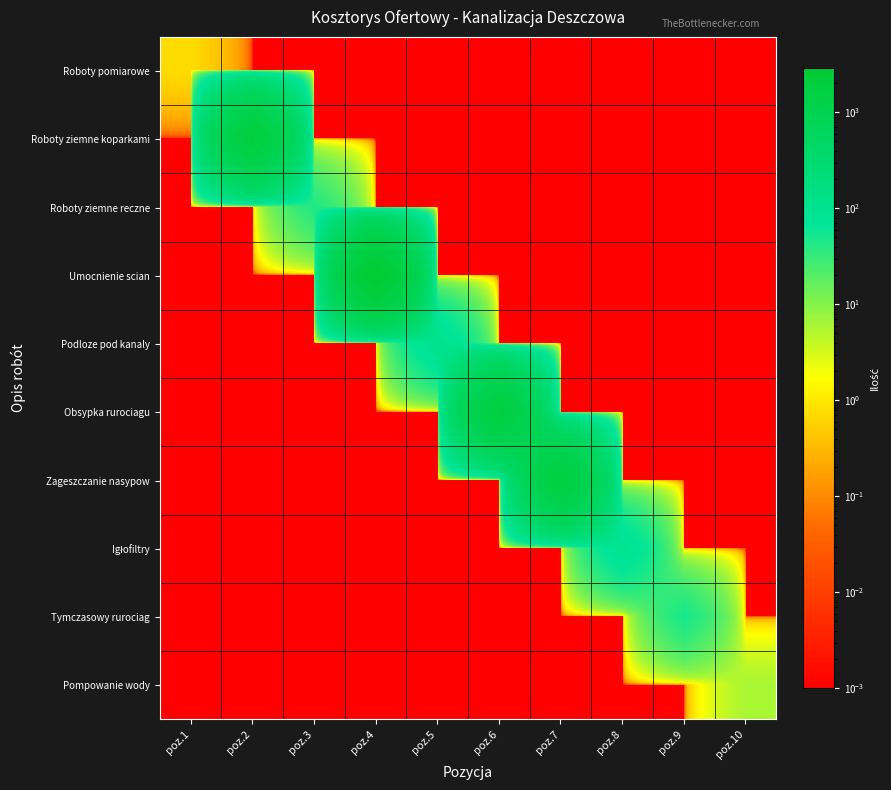

What is the greatest value displayed?

2898.4